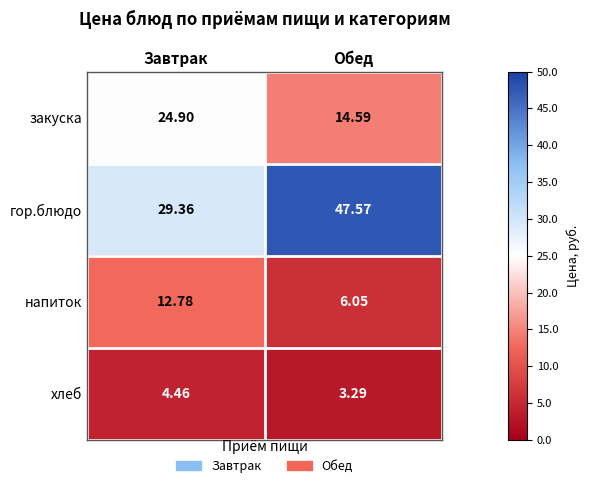

Which series has the largest total across all categories?

гор.блюдо